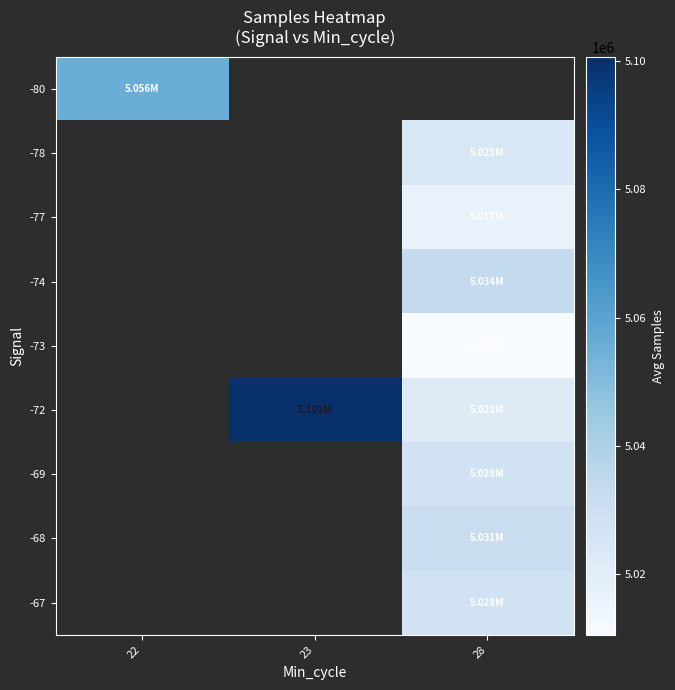

Which has a higher value, 22 or 28?

28